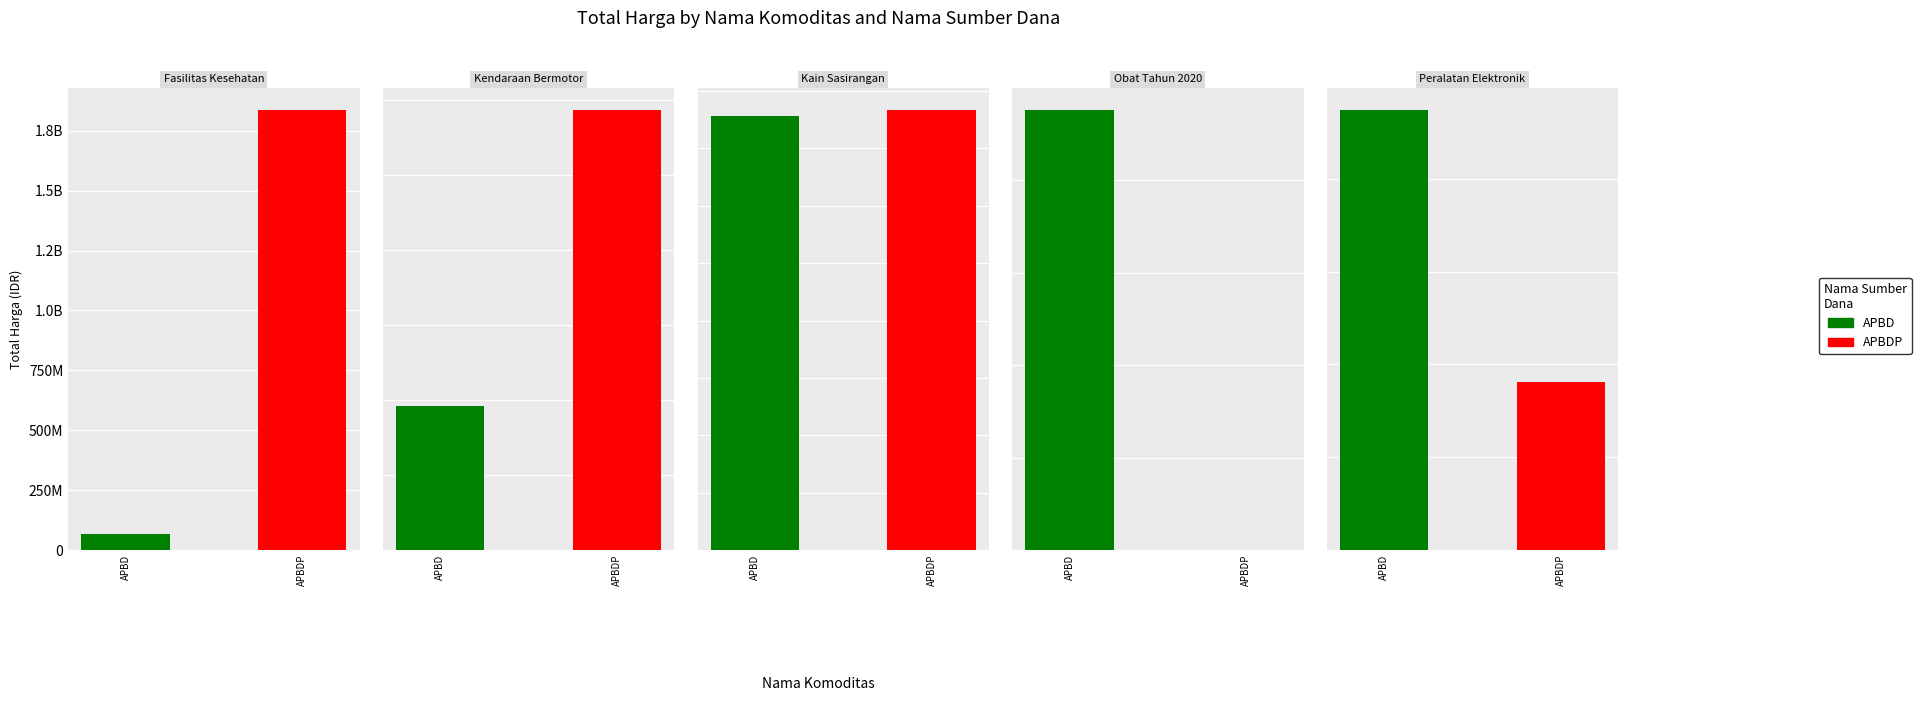

How many data points are less than 493000000?

4